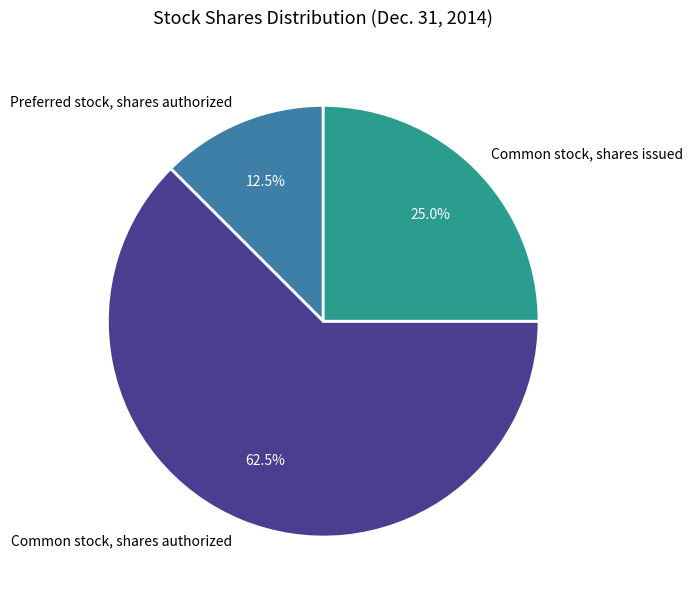

How many segments does this pie chart have?

3